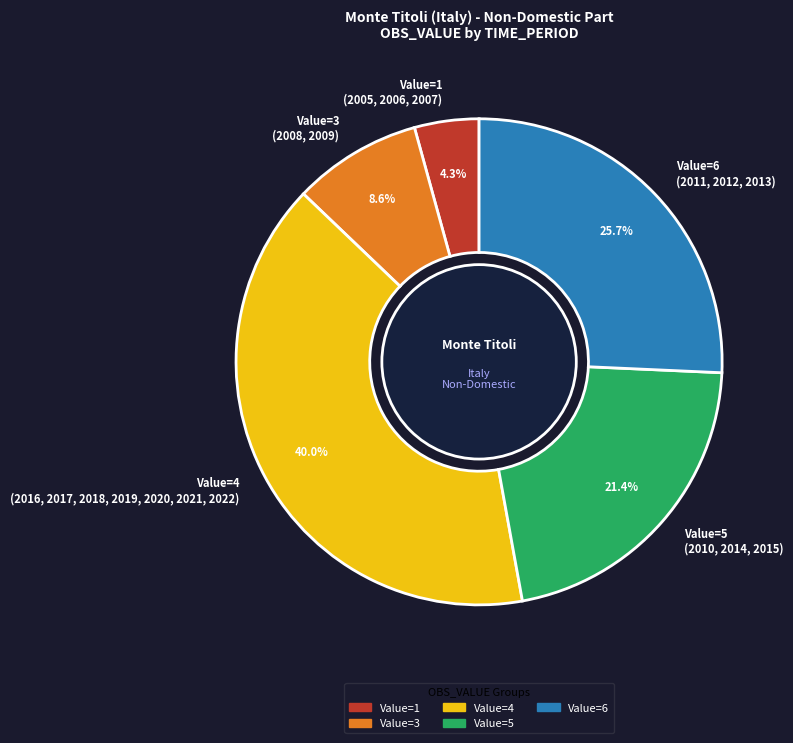

Does any single category account for the majority?

No